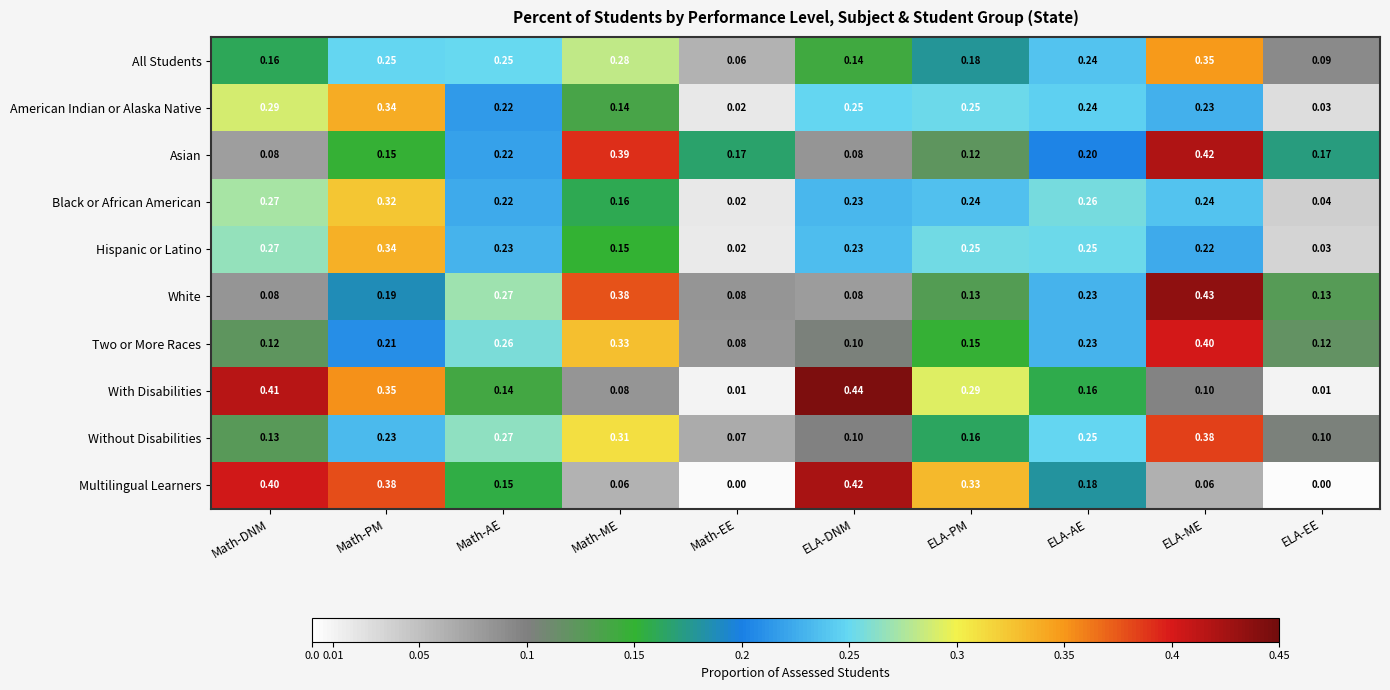

At which category does the chart reach its peak across all series?

ELA-DNM